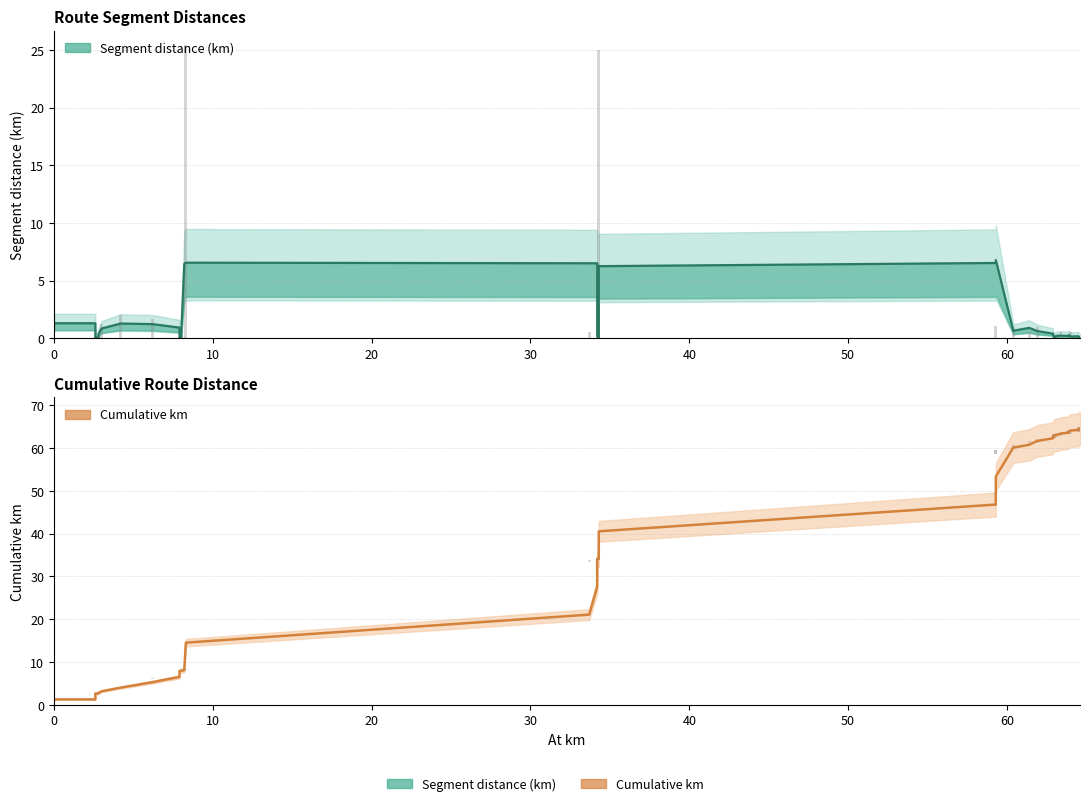

What are all the series names shown in the legend?

Segment distance (km), Cumulative km